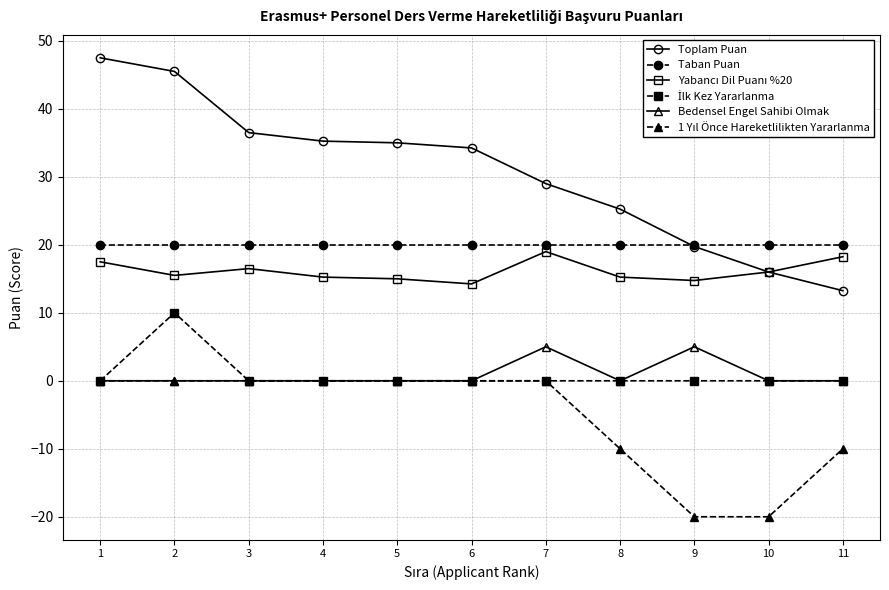

Which series has the largest total across all categories?

Toplam Puan